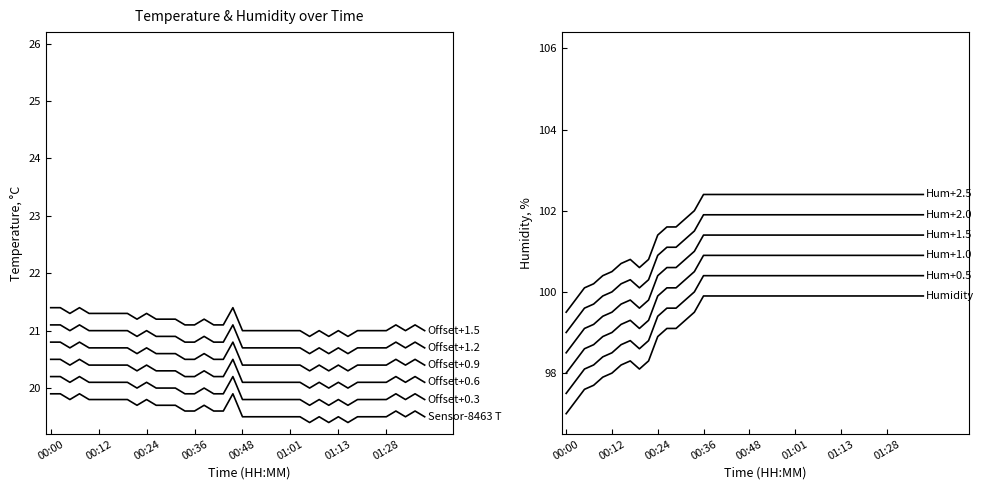

Which label corresponds to the smallest value in the chart?

01:06